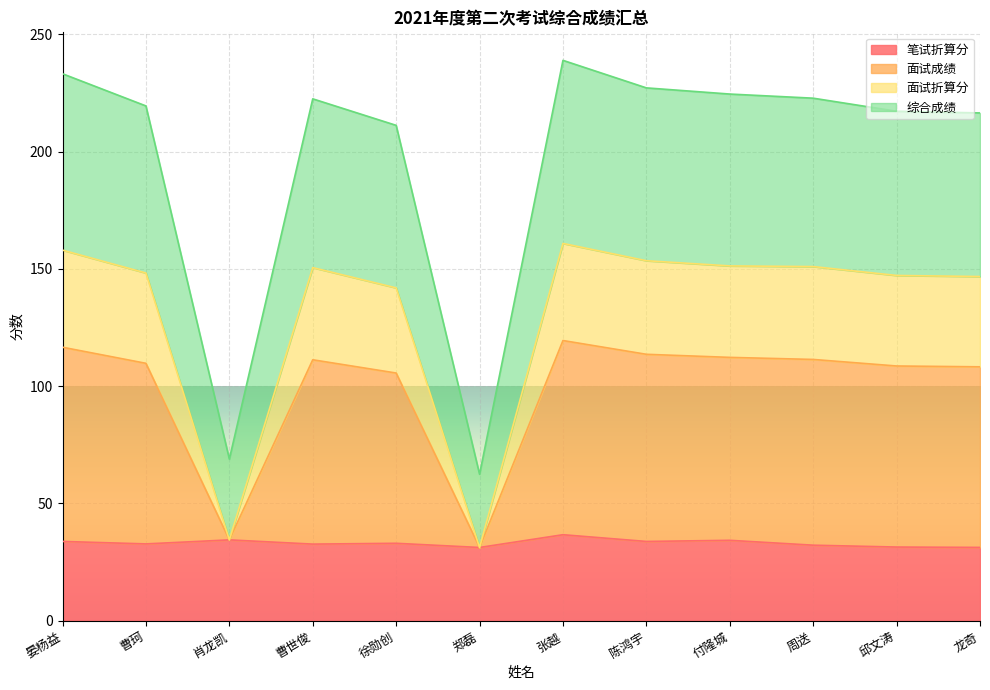

Which series has the widest spread of values?

综合成绩